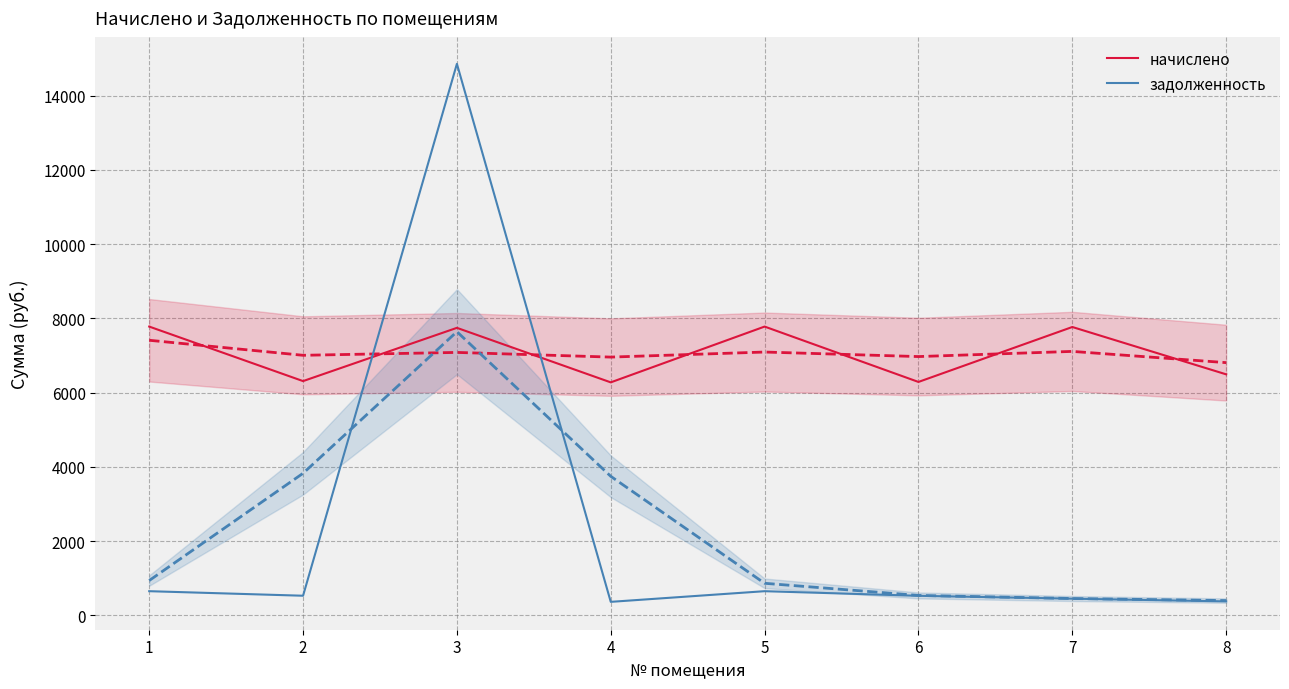

Is the value of начислено at 1 greater than the value of задолженность at 5?

Yes